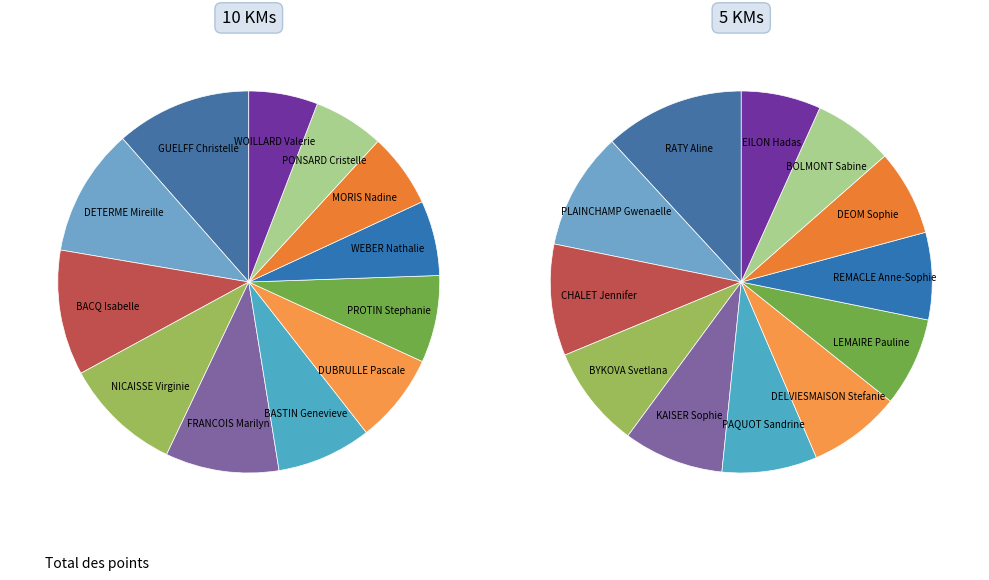

At A1-1, list the series in order from smallest to largest.

5 KMs, 10 KMs